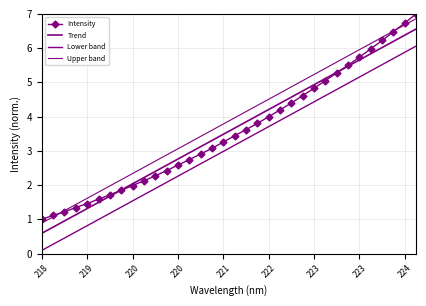

Reading right to left, transcribe all the data shown in this chart.

Intensity: 7.0	6.7	6.5	6.2	6.0	5.7	5.5	5.3	5.1	4.8	4.6	4.4	4.2	4.0	3.8	3.6	3.4	3.3	3.1	2.9	2.7	2.6	2.4	2.3	2.1	2.0	1.8	1.7	1.6	1.5	1.3	1.2	1.1	1.0
Trend: 6.6	6.4	6.2	6.0	5.8	5.7	5.5	5.3	5.1	4.9	4.8	4.6	4.4	4.2	4.0	3.8	3.7	3.5	3.3	3.1	2.9	2.8	2.6	2.4	2.2	2.0	1.9	1.7	1.5	1.3	1.1	1.0	0.8	0.6
Lower band: 6.1	5.9	5.7	5.5	5.3	5.2	5.0	4.8	4.6	4.4	4.3	4.1	3.9	3.7	3.5	3.3	3.2	3.0	2.8	2.6	2.4	2.3	2.1	1.9	1.7	1.5	1.4	1.2	1.0	0.8	0.6	0.5	0.3	0.1
Upper band: 6.9	6.7	6.5	6.3	6.1	6.0	5.8	5.6	5.4	5.2	5.1	4.9	4.7	4.5	4.3	4.1	4.0	3.8	3.6	3.4	3.2	3.1	2.9	2.7	2.5	2.3	2.2	2.0	1.8	1.6	1.4	1.3	1.1	0.9